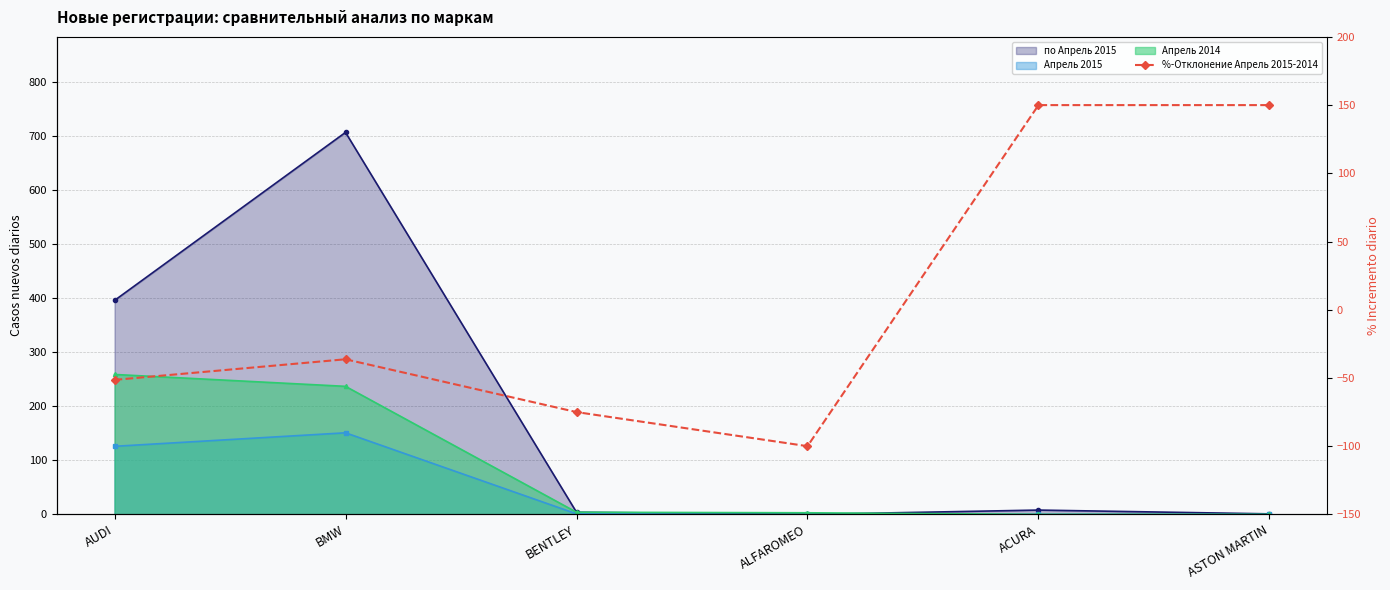

Rank the categories by value from highest to lowest.

ACURA, ASTON MARTIN, BMW, AUDI, BENTLEY, ALFAROMEO